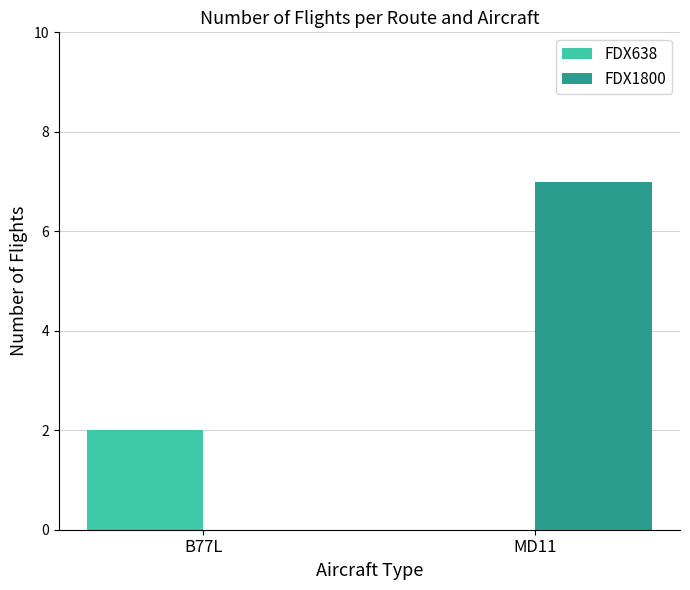

At which label is FDX1800 closest to 3?

B77L